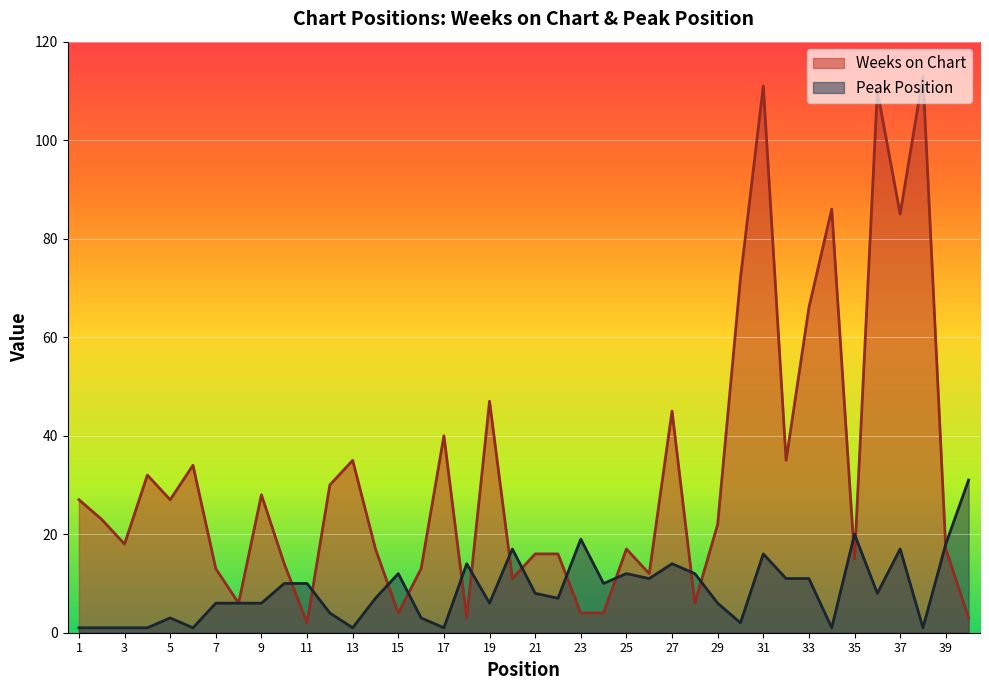

What is the difference between the maximum and minimum values in the Weeks on Chart series?

111